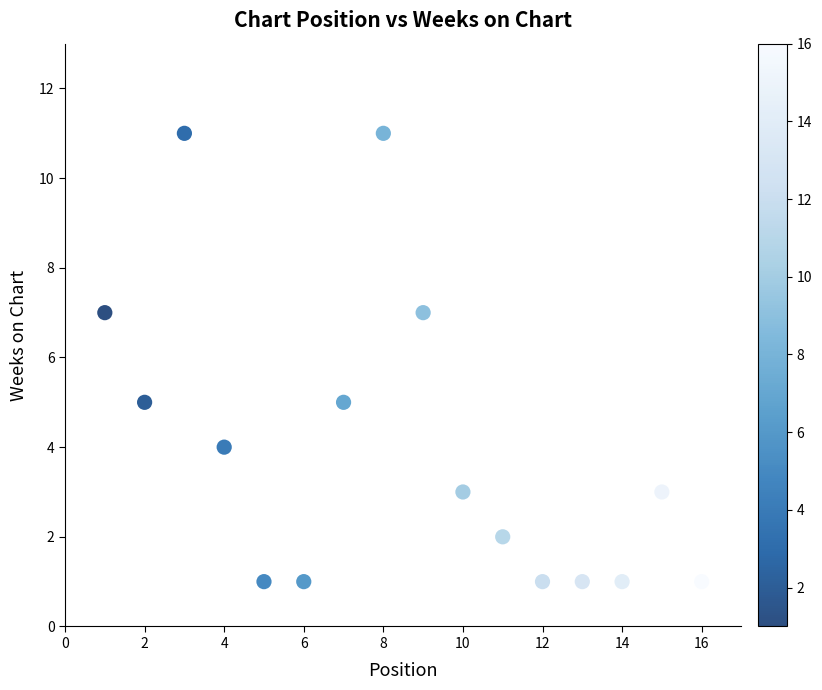

What is the range of X values (max minus min)?

15